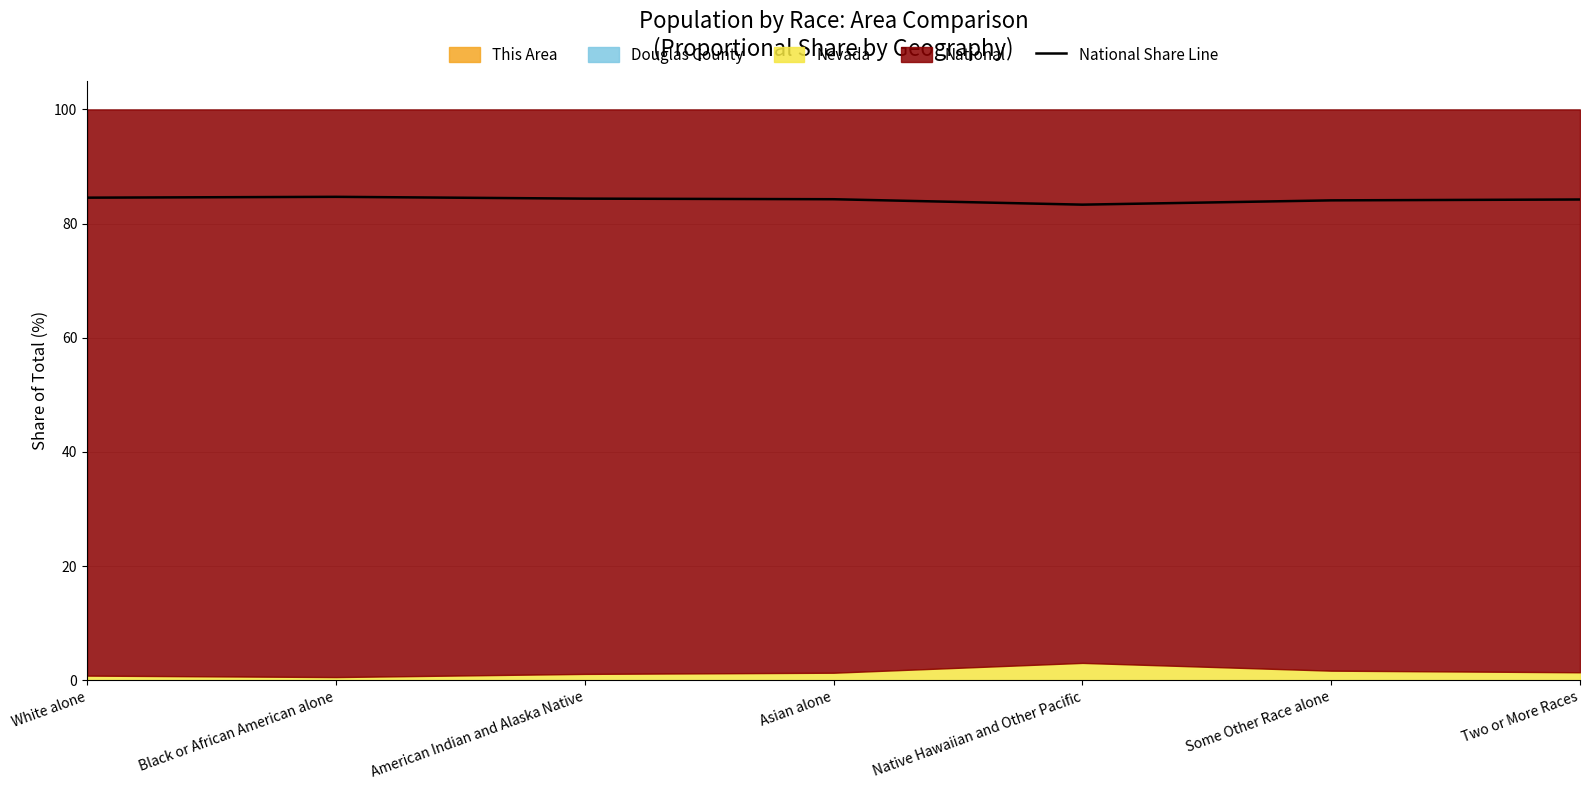

Is it true that the value at American Indian and Alaska Native is 84.4?

True